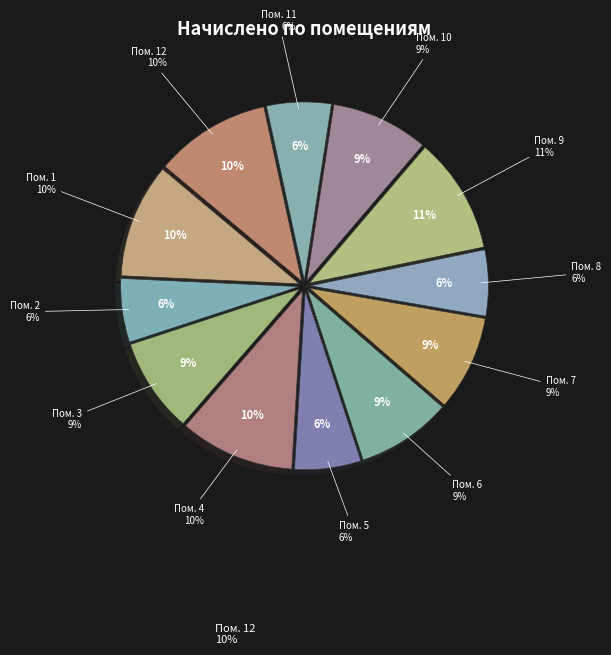

What percentage is NOT represented by 2?

94.2%